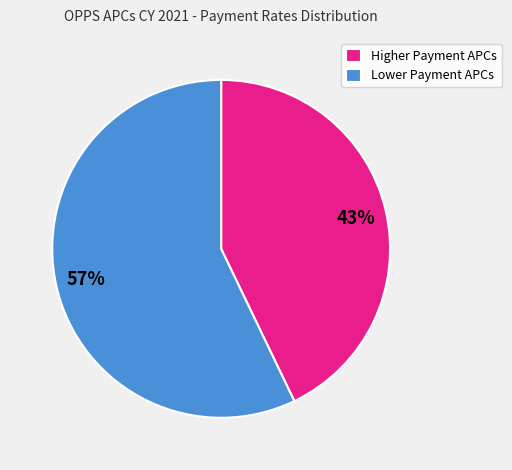

What is the ratio of the value at Lower Payment APCs to the value at Higher Payment APCs?

1.3